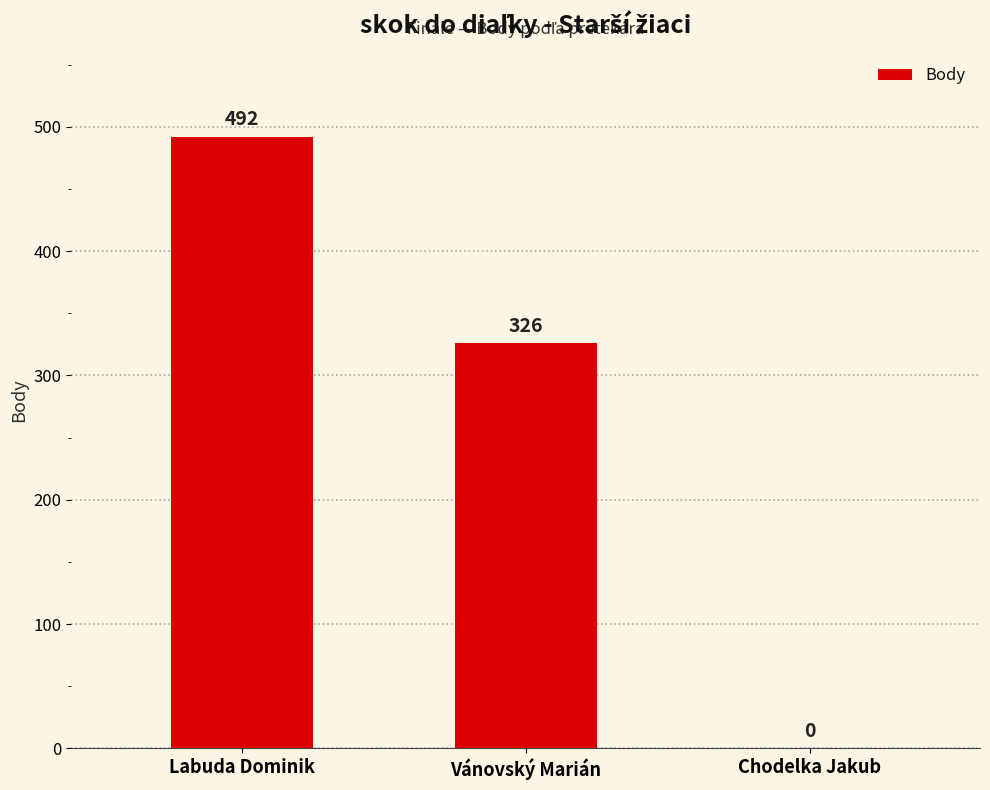

What is the sum of all values?

818